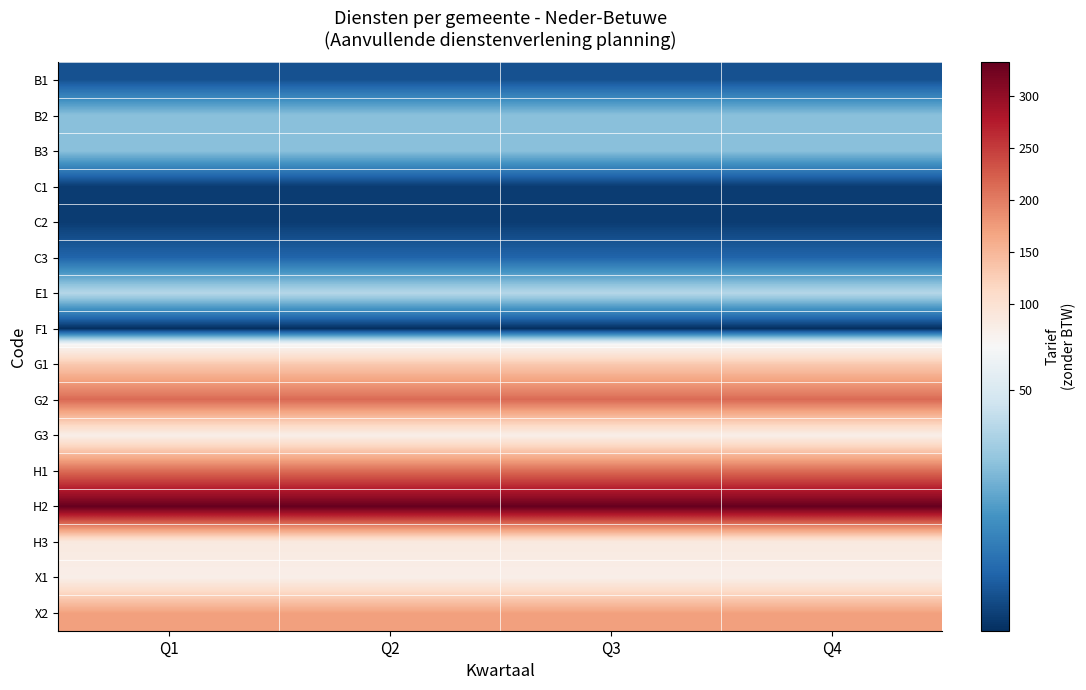

List the series in order of their peak value, lowest first.

F1, C1, C2, B1, C3, B2, B3, E1, G3, X1, H3, G1, X2, H1, G2, H2